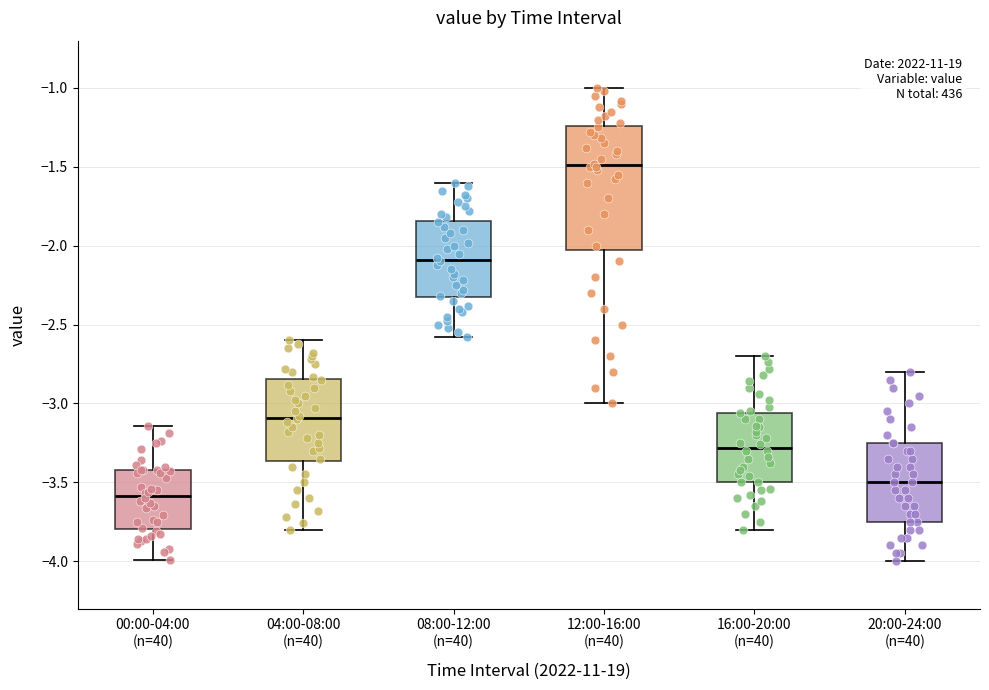

Where does the upper whisker of the box for 00:00-04:00 (n=40) end on the y-axis? The values are not printed on the chart, so give them approximately, as read against the axis.

-3.15